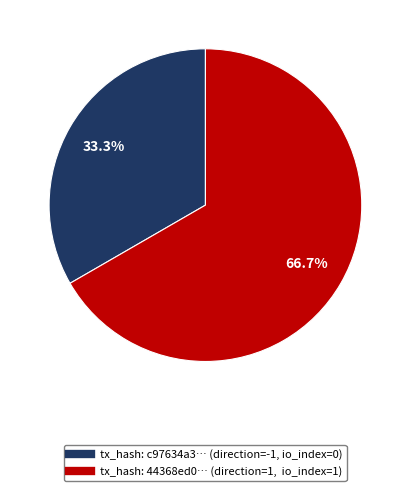

How many slices are in this pie chart?

2